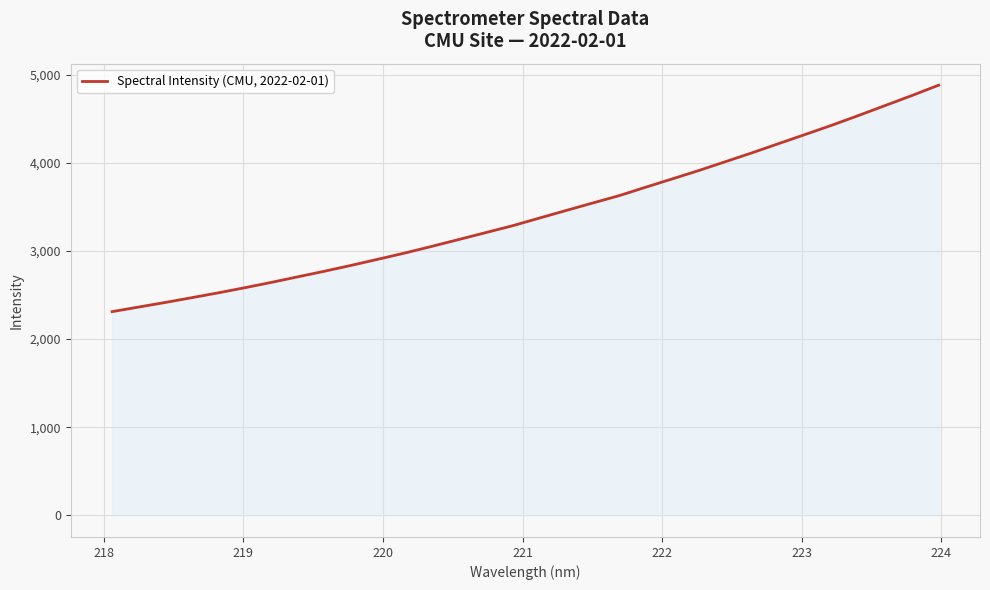

What is the maximum value shown in the chart?

4880.5